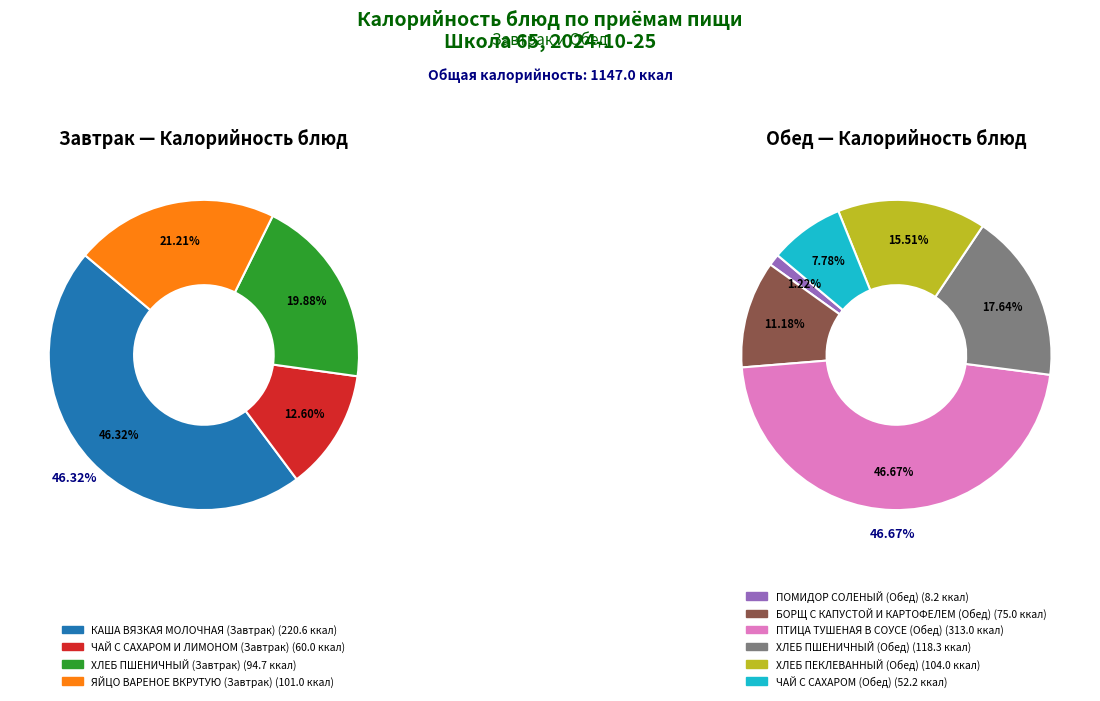

Is there any slice that represents more than half of the pie?

No